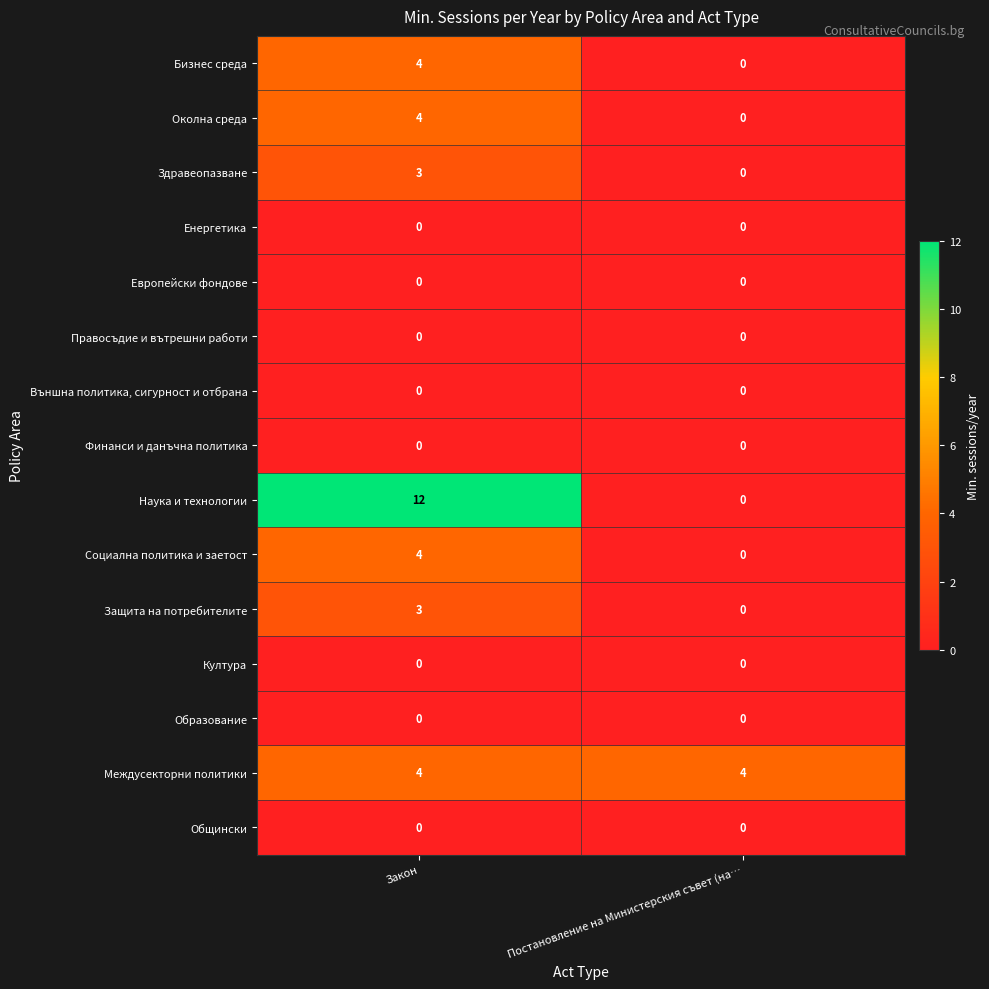

At which category is the sum across all series the highest?

Закон